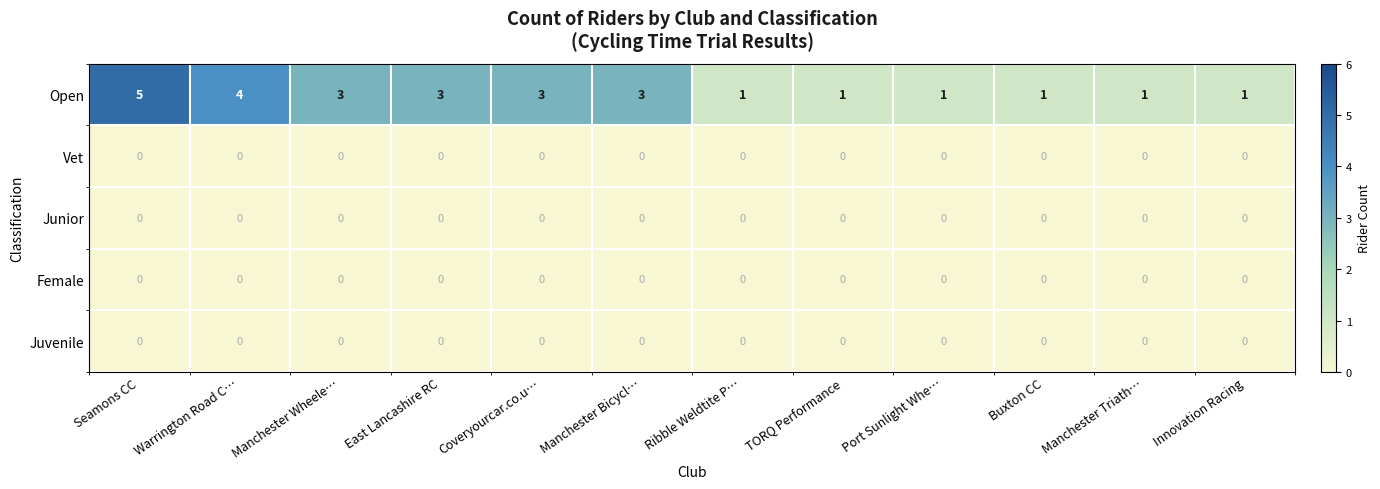

At which category is the sum across all series the highest?

Seamons CC